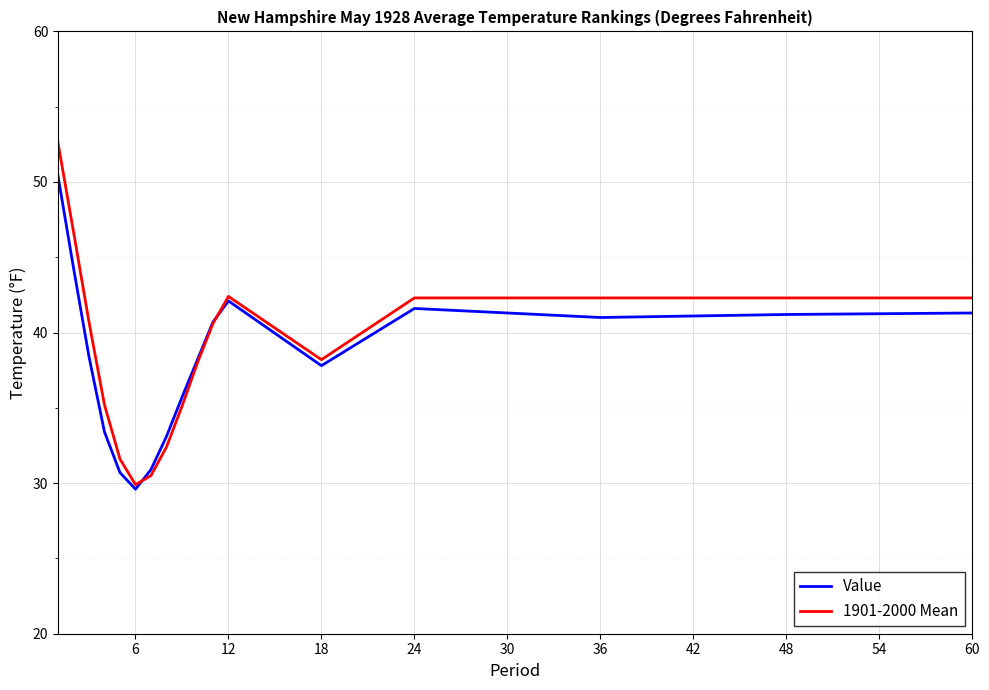

Is this an area chart (filled region under the line)?

No